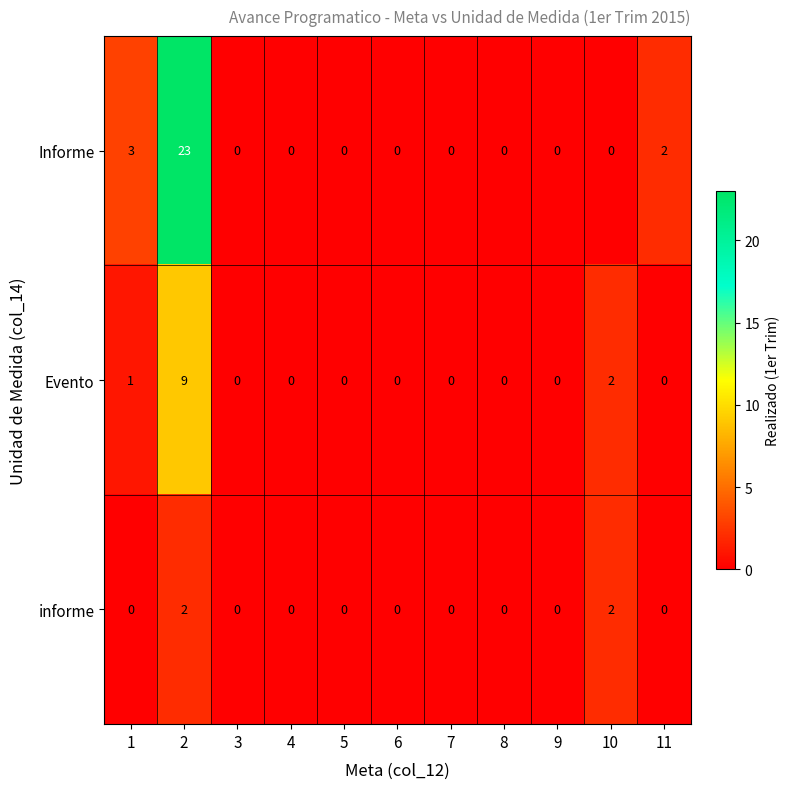

List the series in order of their overall mean, highest first.

Informe, Evento, informe